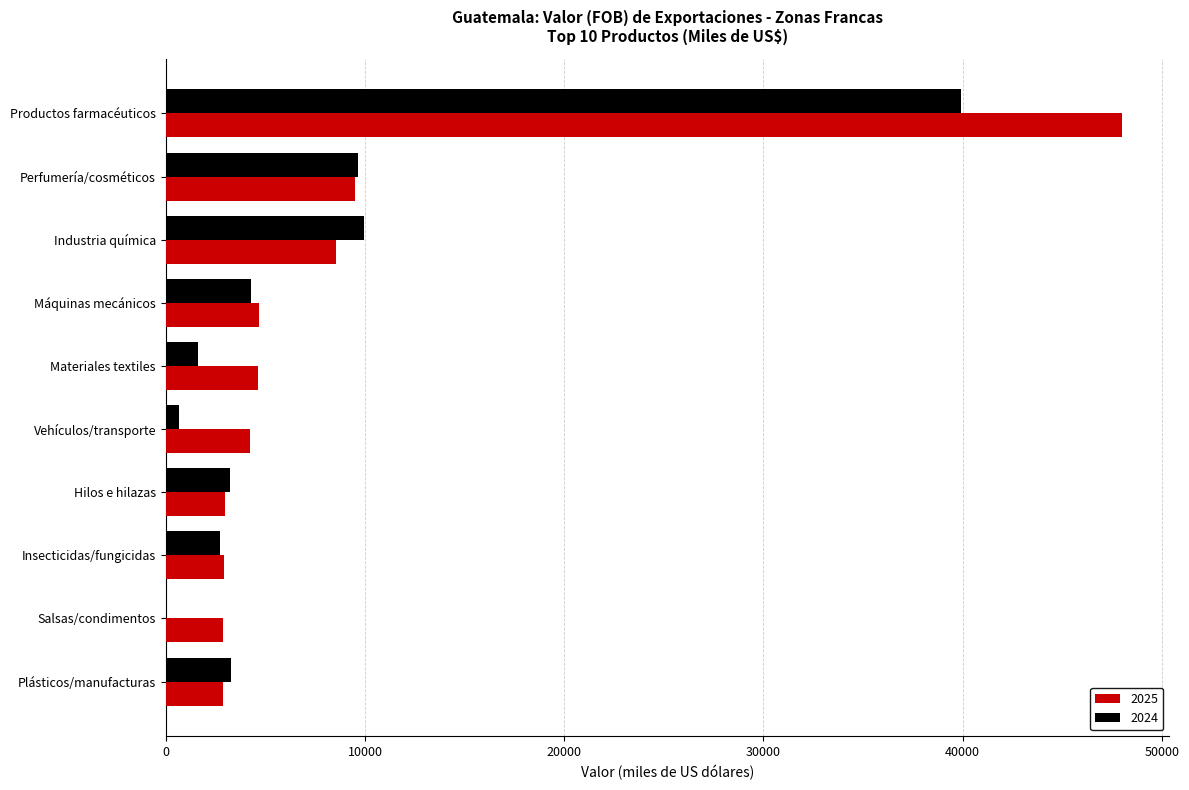

The value of 2025 at Salsas/condimentos is 996.2. True or false?

False